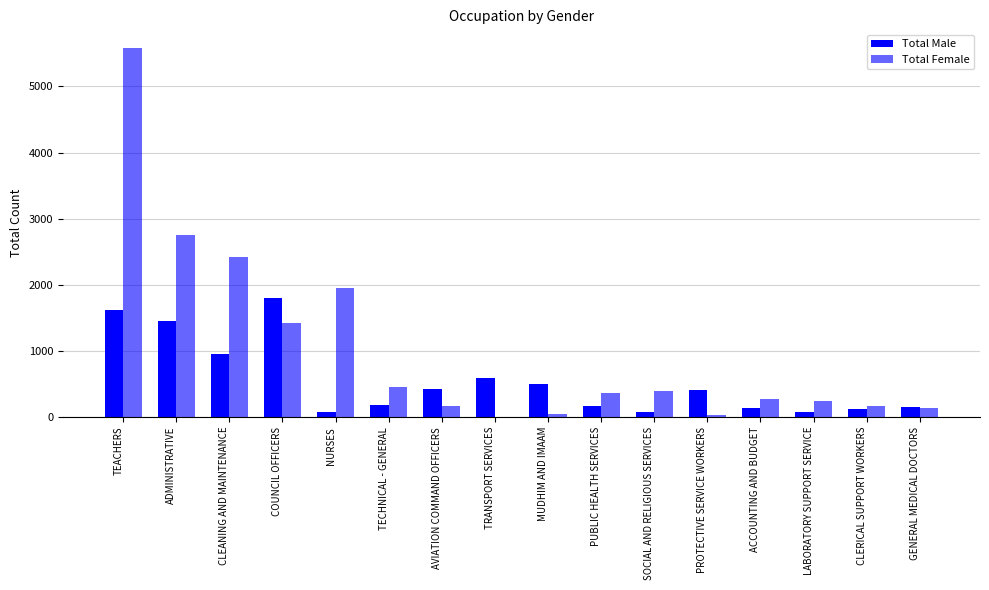

At ADMINISTRATIVE, list the series in order from smallest to largest.

Total Male, Total Female